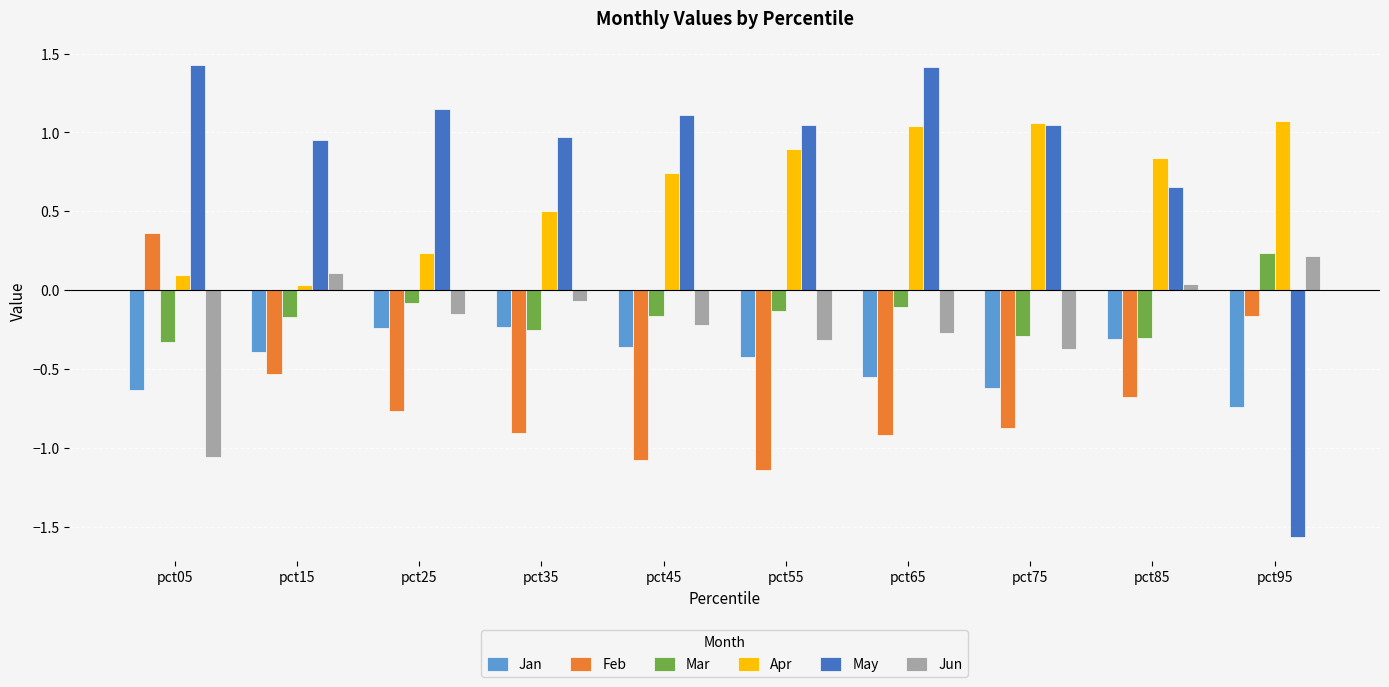

What is the difference between the maximum and minimum values in the Mar series?

0.6